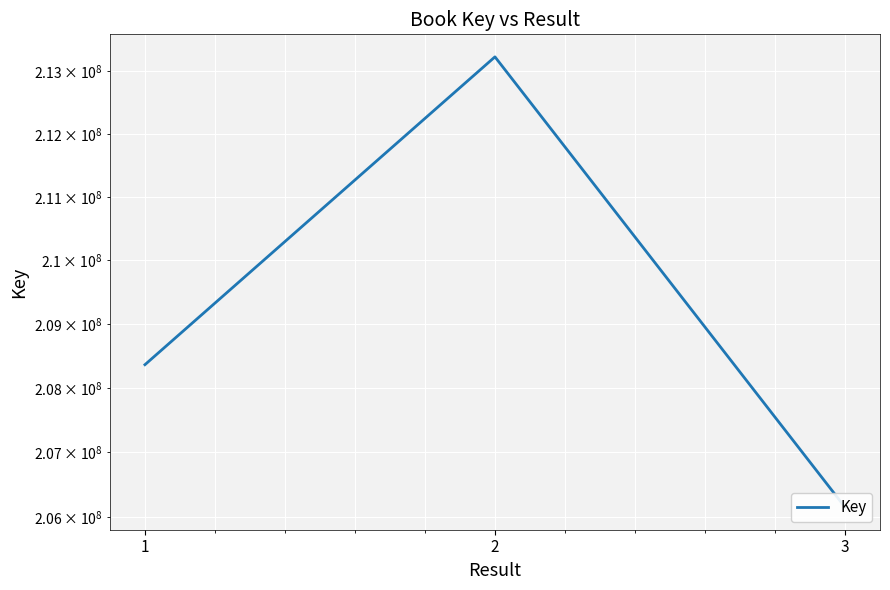

Which has a higher value, 1 or 3?

1